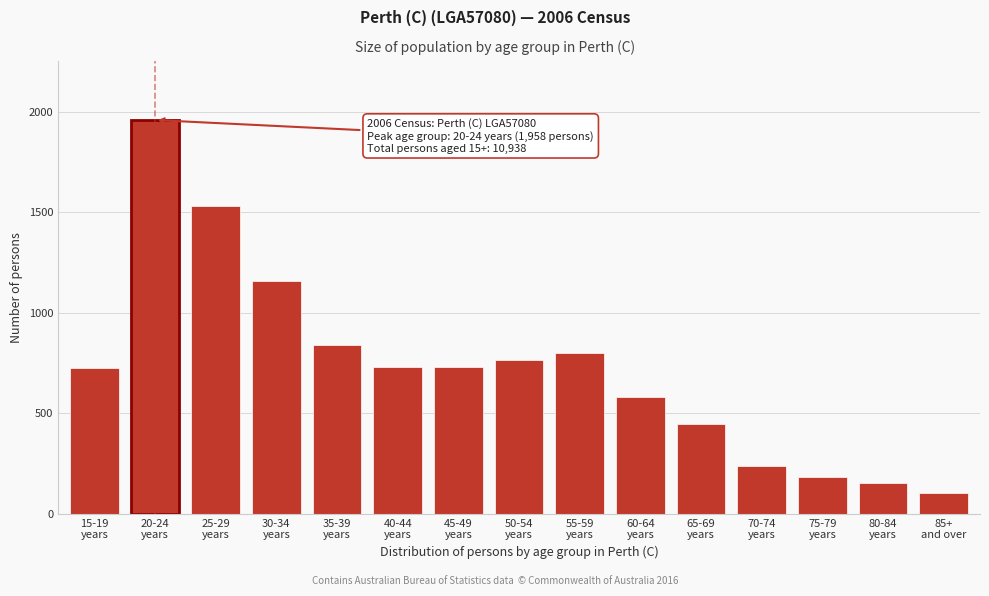

What is the sum of all values?

10938